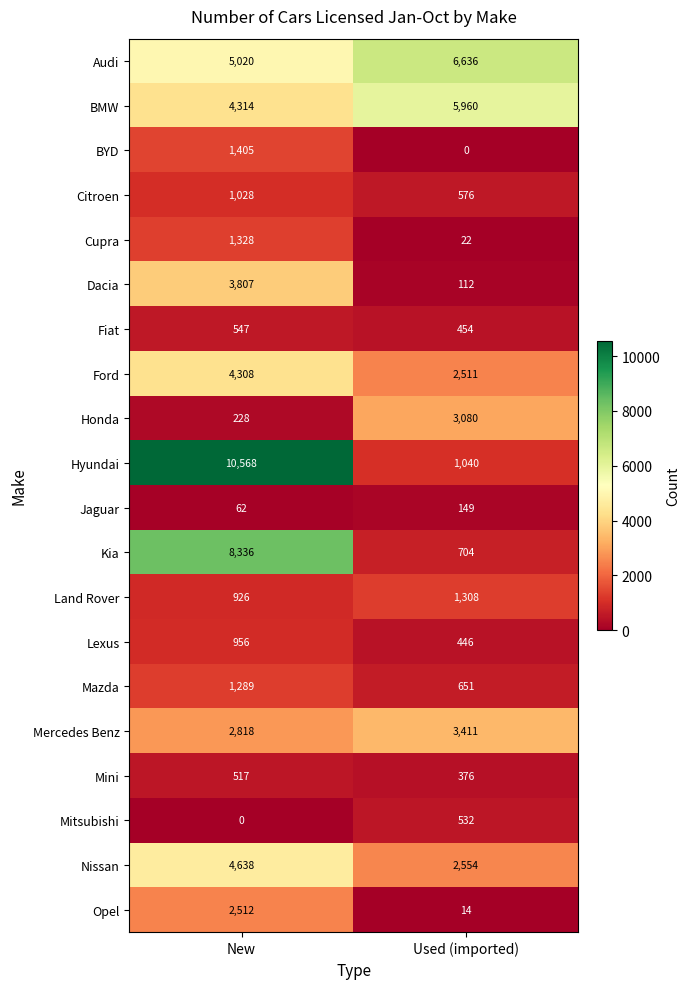

True or false: Jaguar has a value of 62 at New.

True